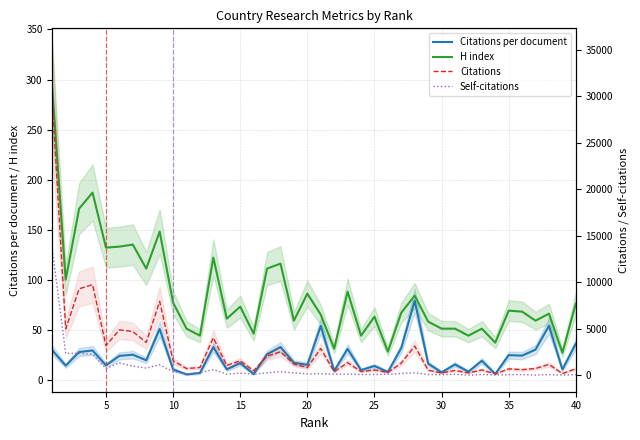

The Citations series shows 548.0 at 30. True or false?

True